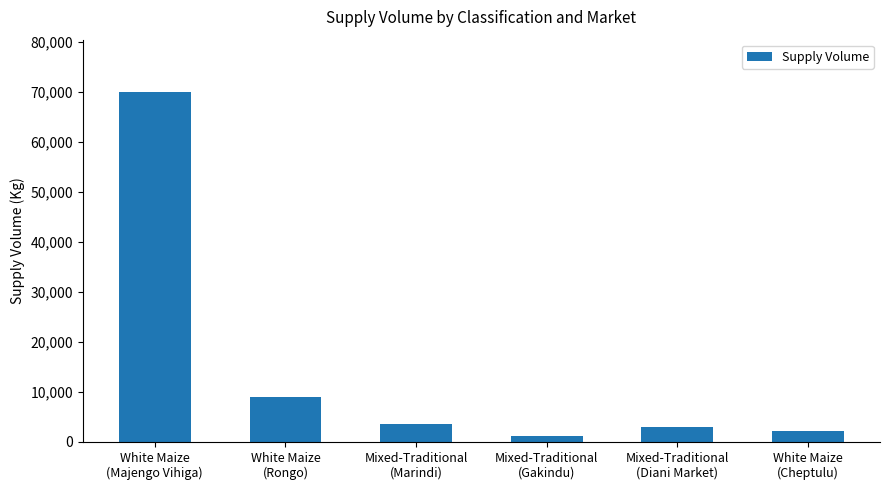

What is the ratio of the value at Mixed-Traditional
(Gakindu) to the value at Mixed-Traditional
(Diani Market)?

0.4